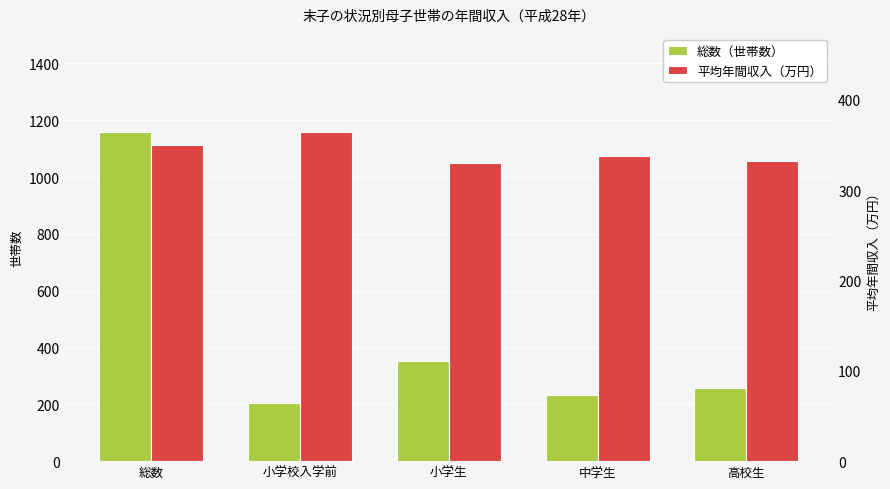

What is the lowest value of the 総数（世帯数） series?

206.0